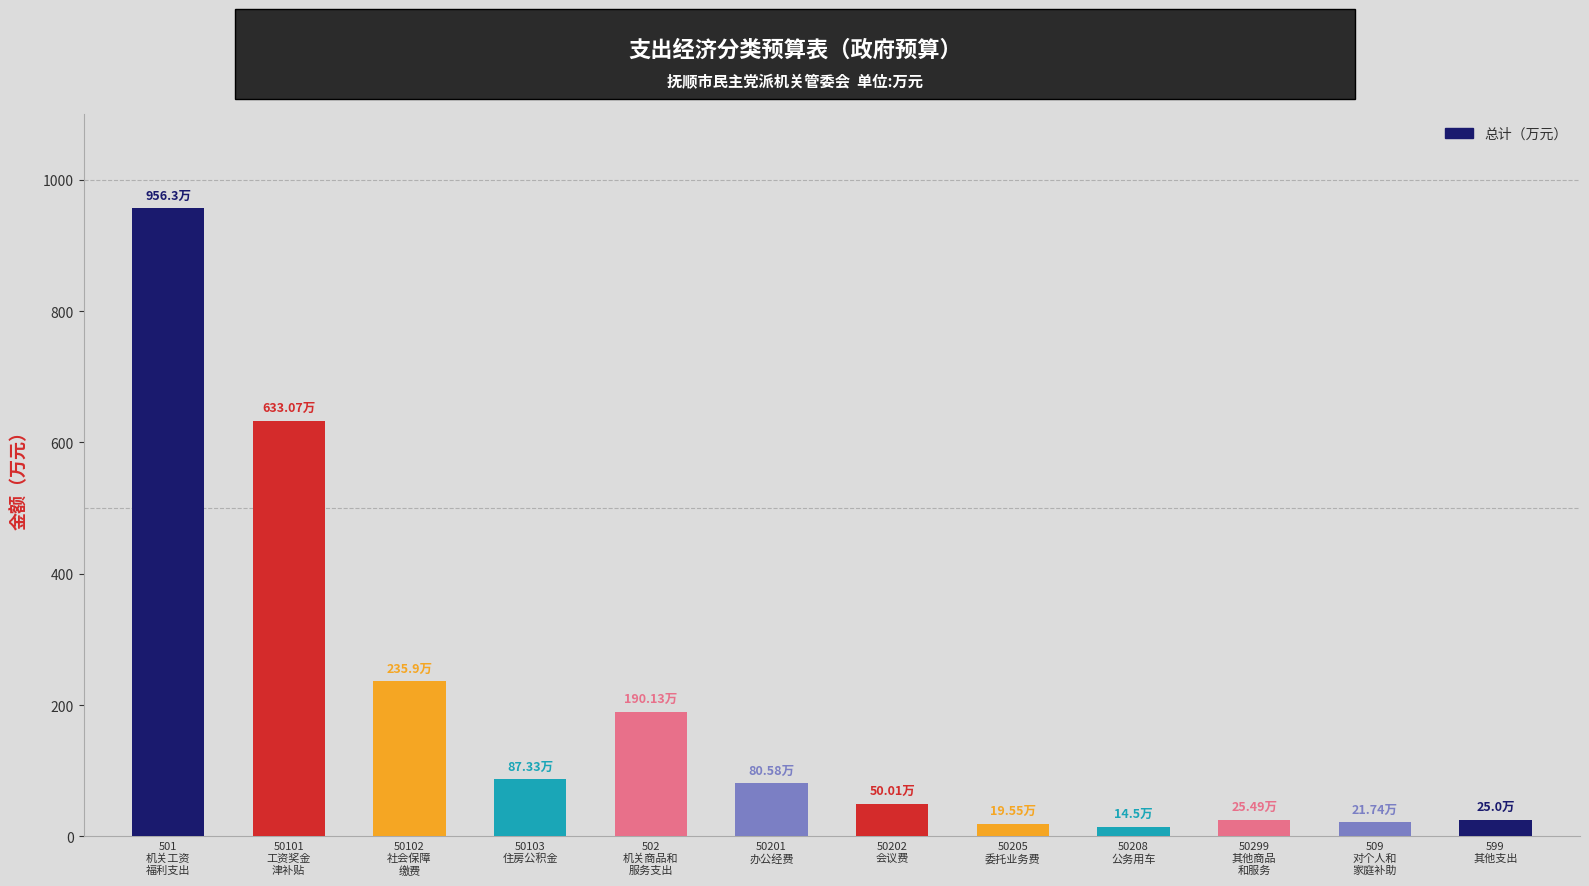

What is the average value?

195.0